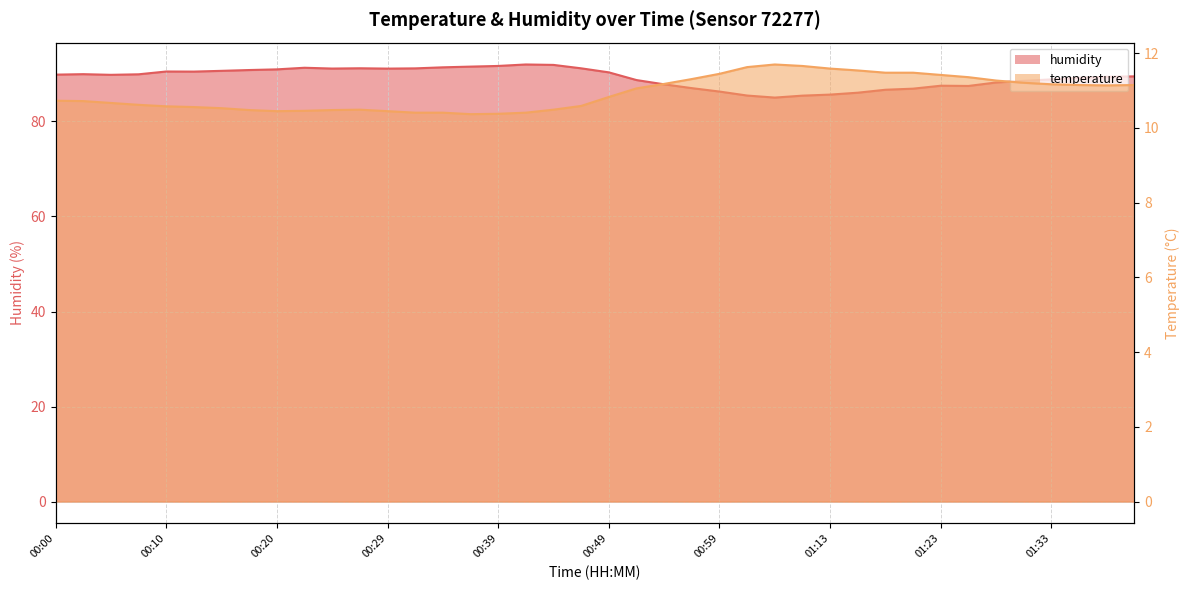

Which series changed the most between 00:10 and 00:24?

humidity